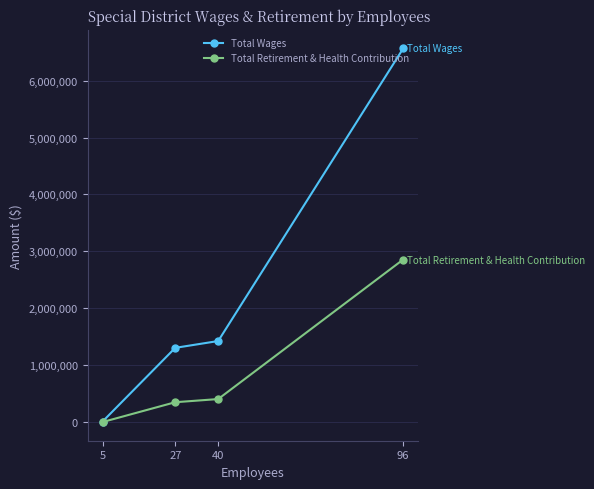

How many values in the Total Wages series are below 1423768?

2